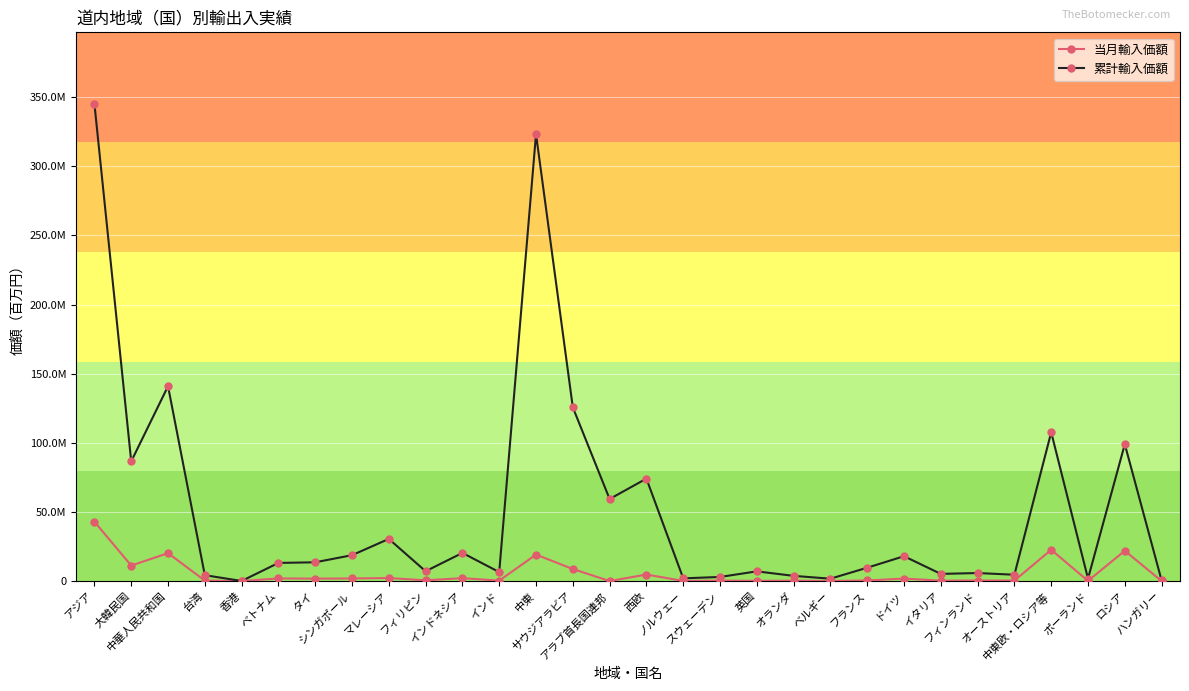

In 累計輸入価額, how many points are higher than both neighbors (excluding endpoints)?

10